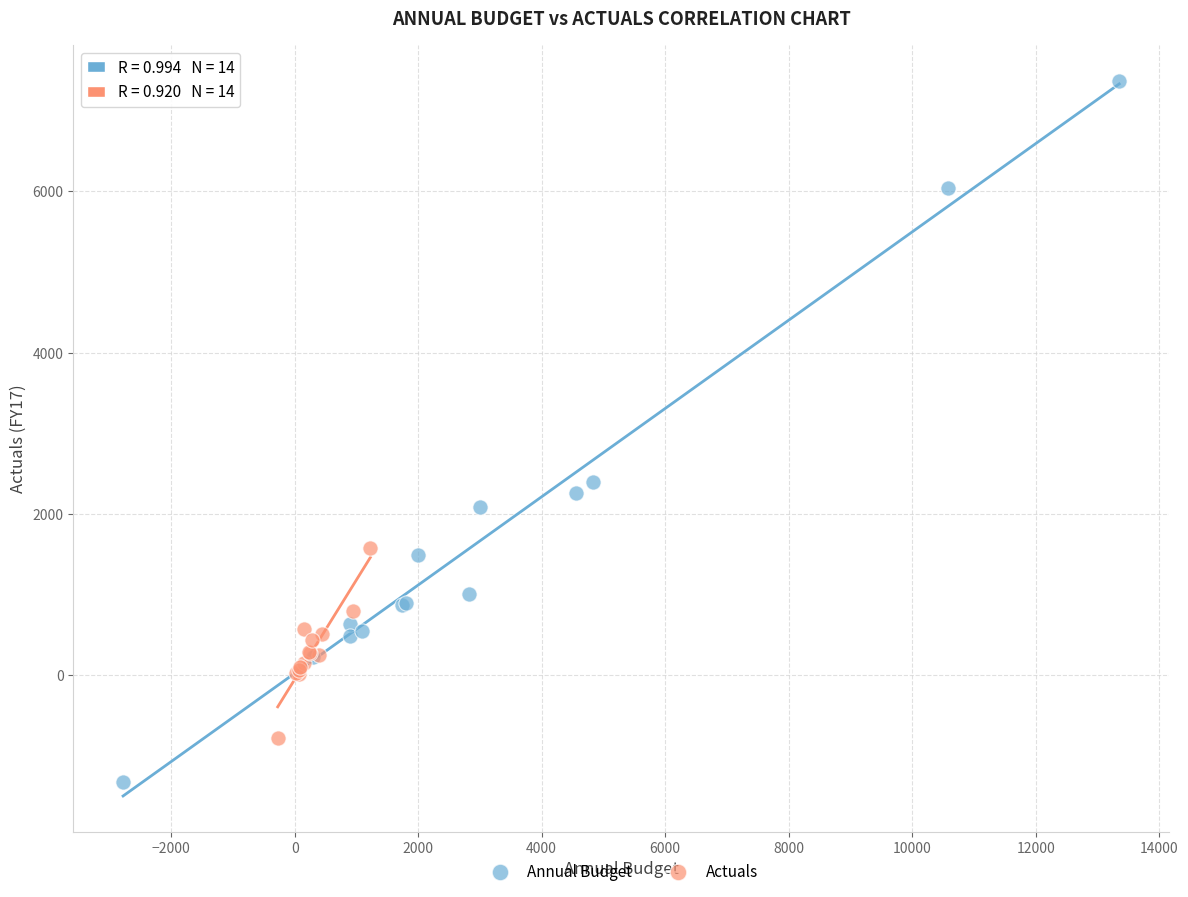

Which series contains the highest Y value?

Annual Budget